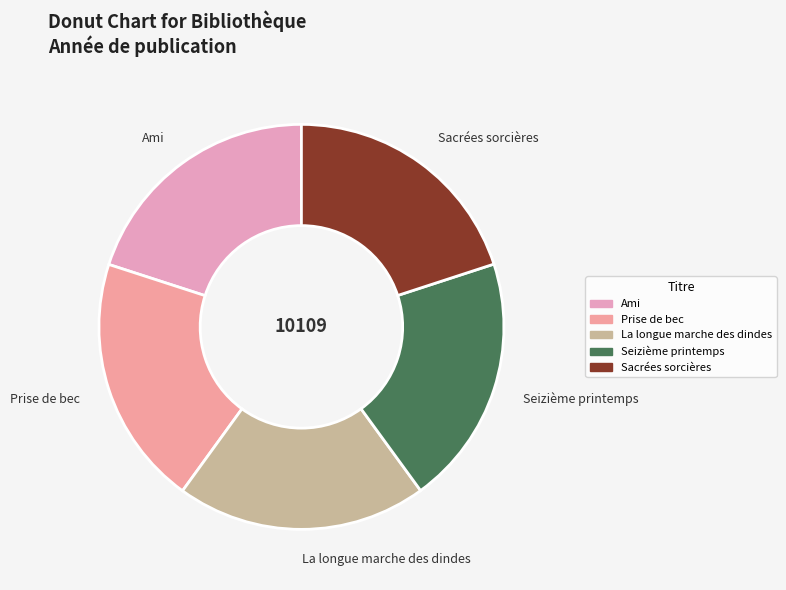

Is it true that Sacrées sorcières is 20% of the pie?

True